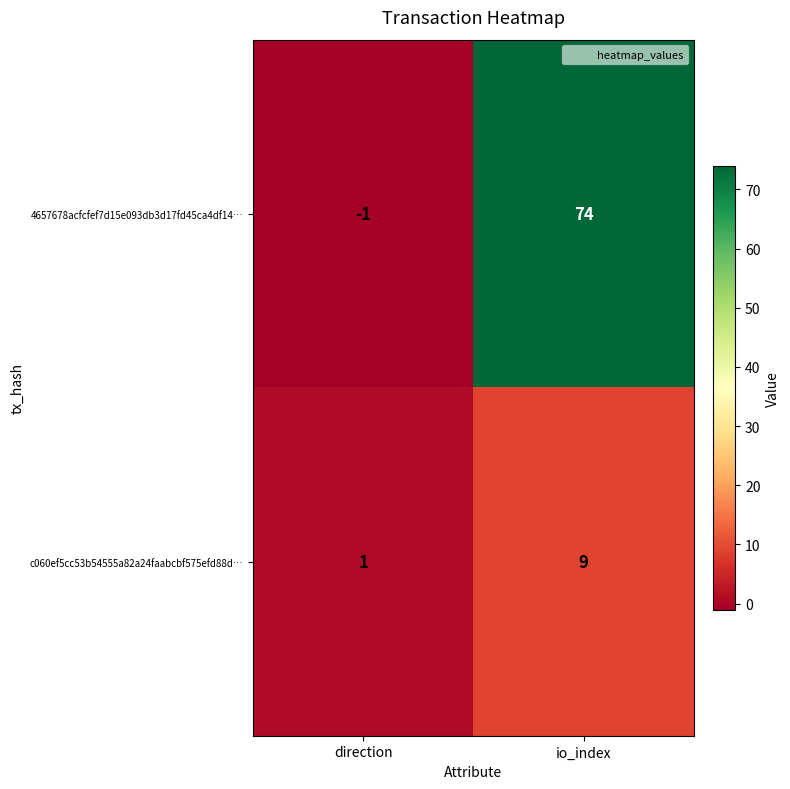

How many distinct data groups are displayed?

2